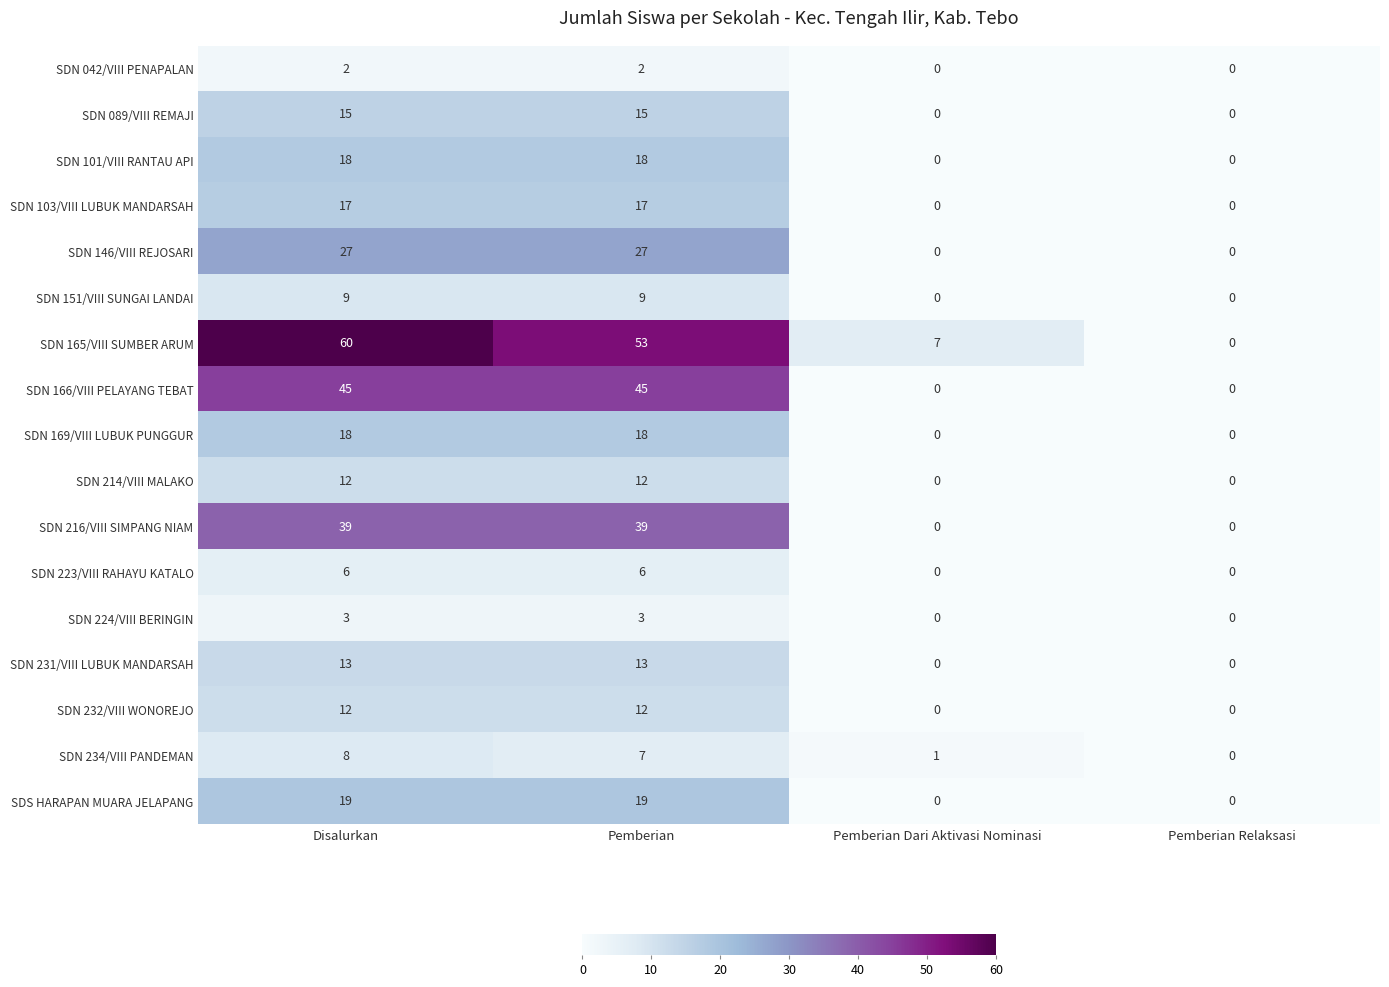

Between Pemberian and Pemberian Relaksasi, which series saw the biggest shift?

SDN 165/VIII SUMBER ARUM